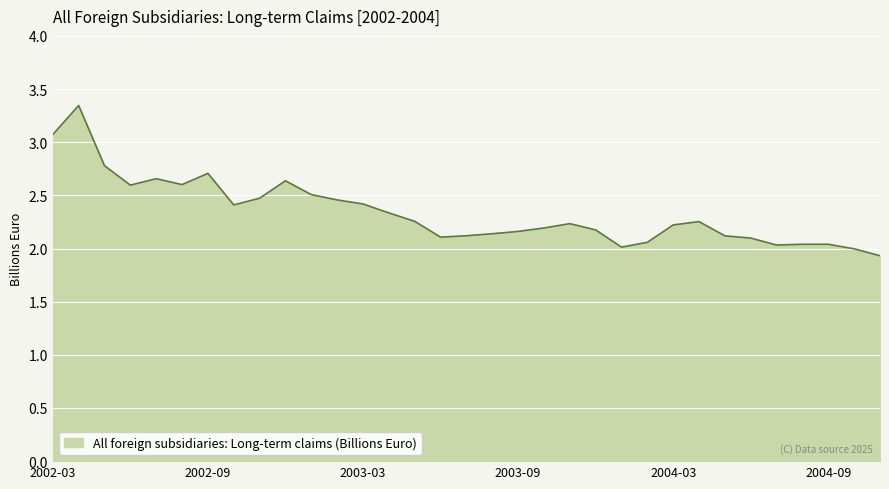

How many lines are shown in the chart?

1